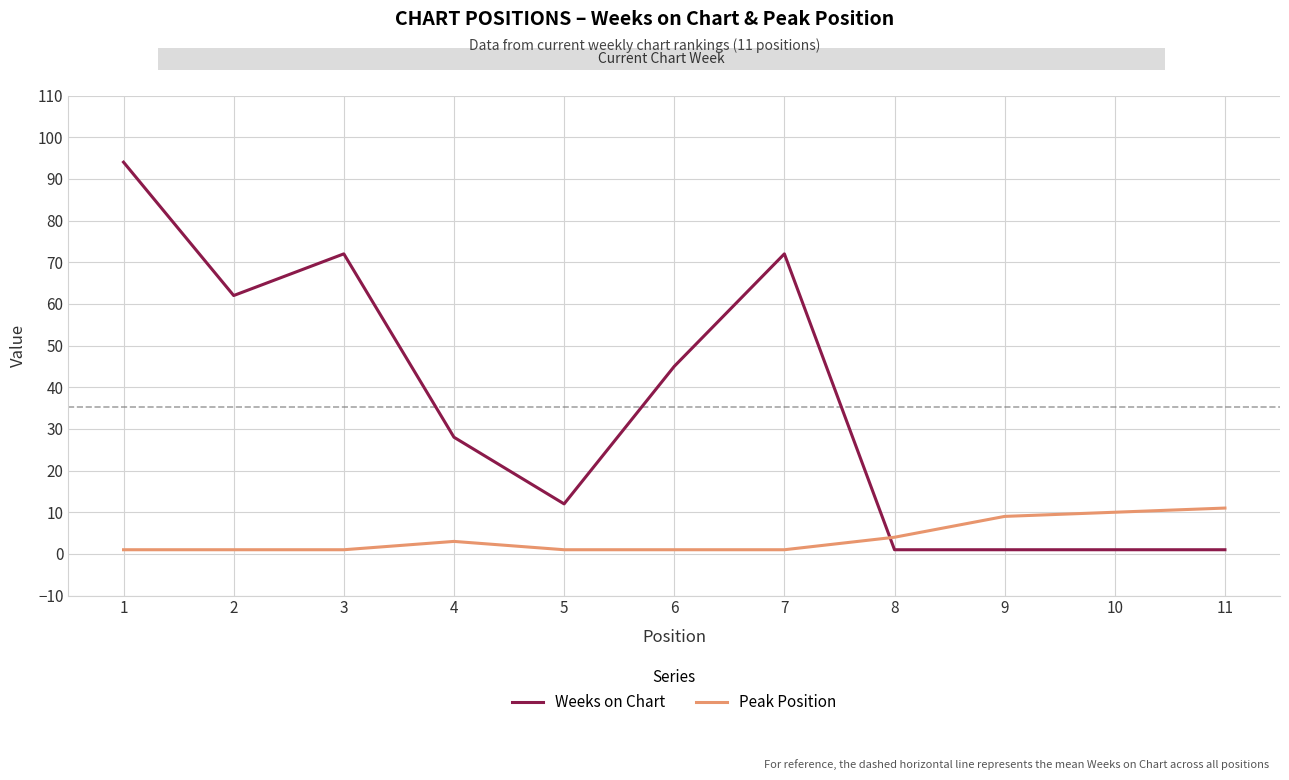

How many series are shown in this chart?

2